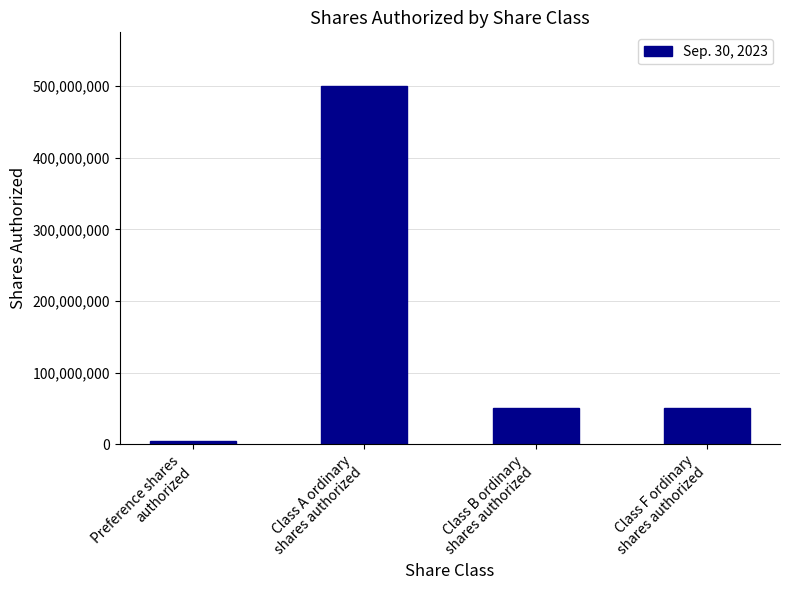

Which label corresponds to the largest value in the chart?

Class A ordinary
shares authorized